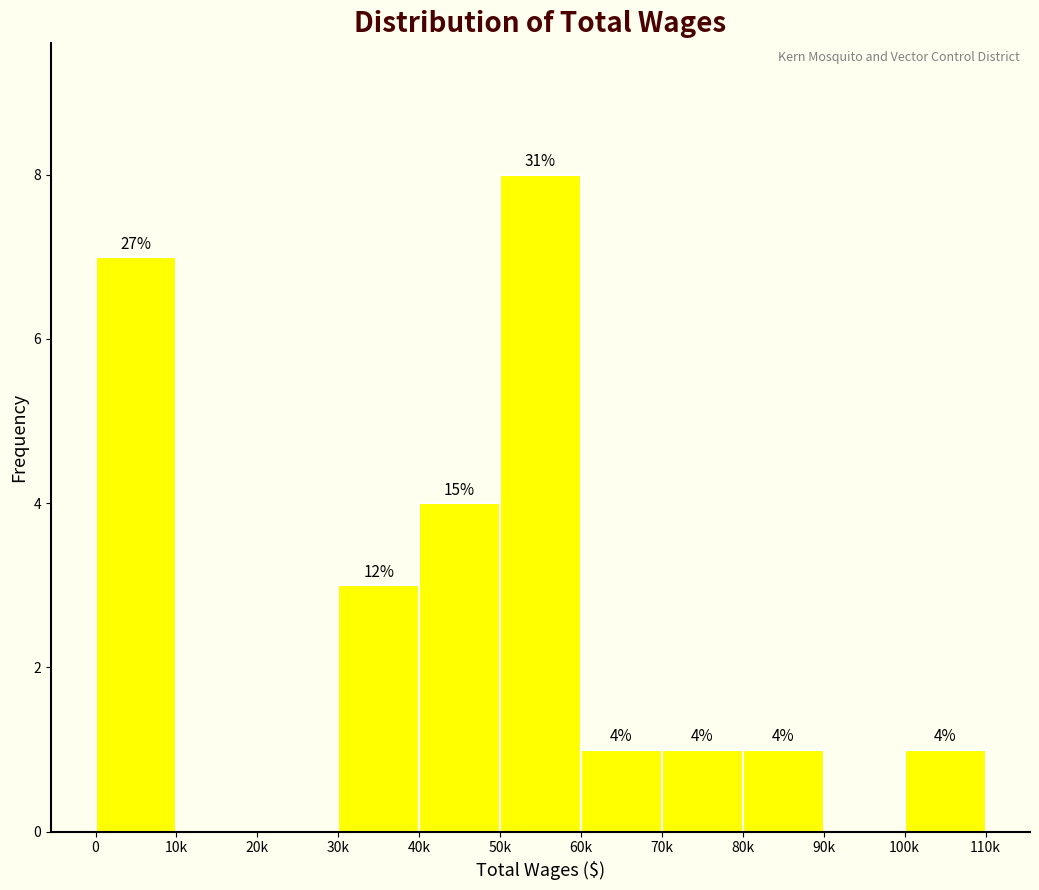

Reading left to right, extract all data points from this chart.

0=7	10k=0	20k=0	30k=3	40k=4	50k=8	60k=1	70k=1	80k=1	90k=0	100k=1